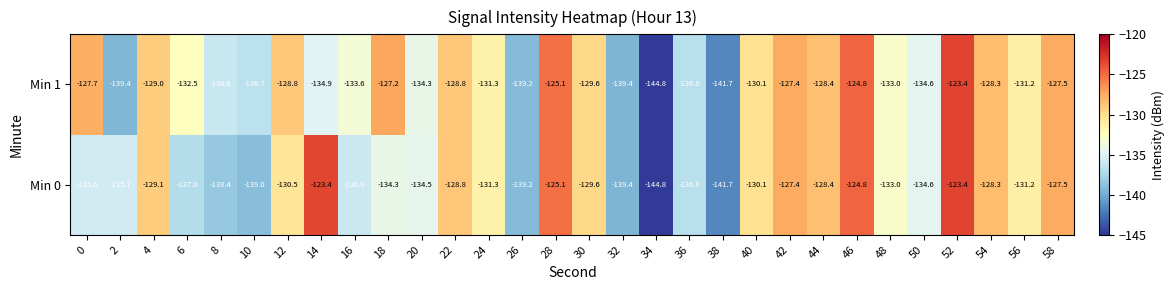

What is the sum of the Min 0 values at 22 and 54?

-257.1